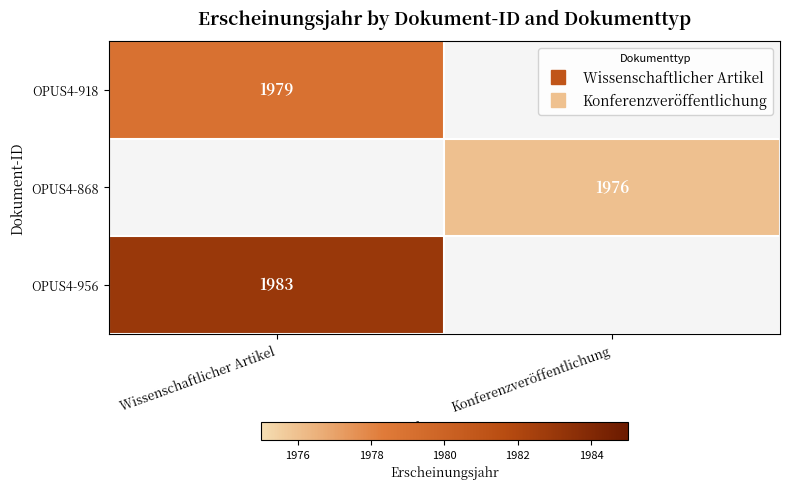

List the labels in order of OPUS4-956 value, largest first.

Wissenschaftlicher Artikel, Konferenzveröffentlichung